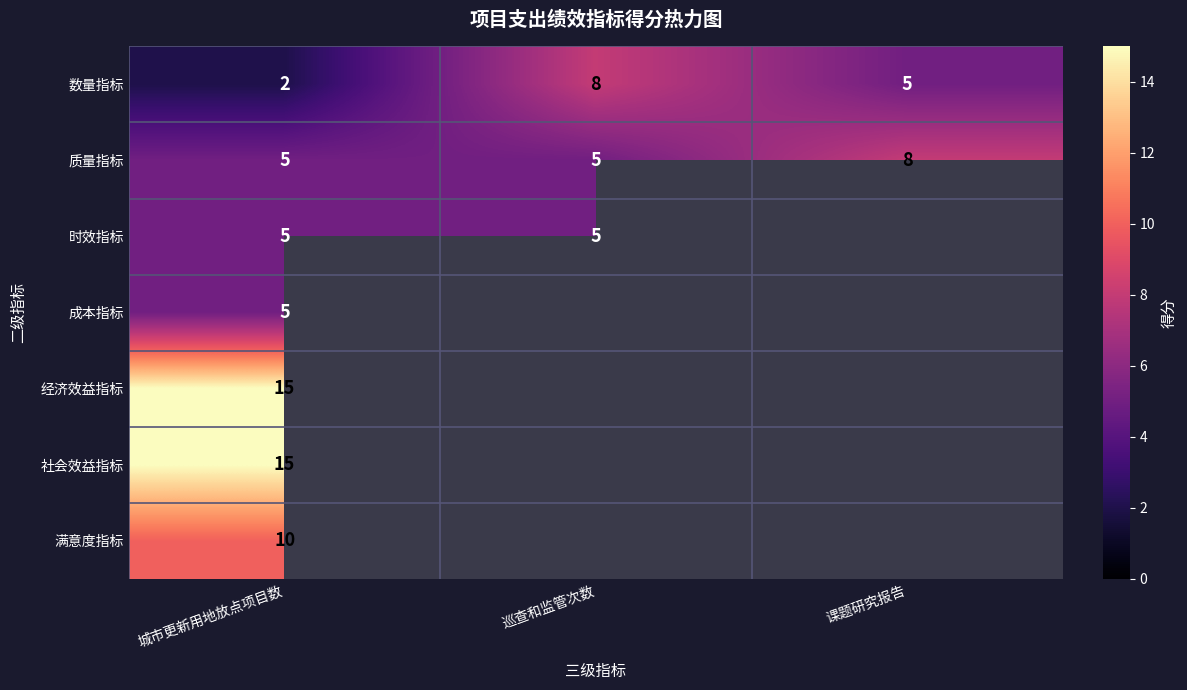

What is the highest value of the 数量指标 series?

8